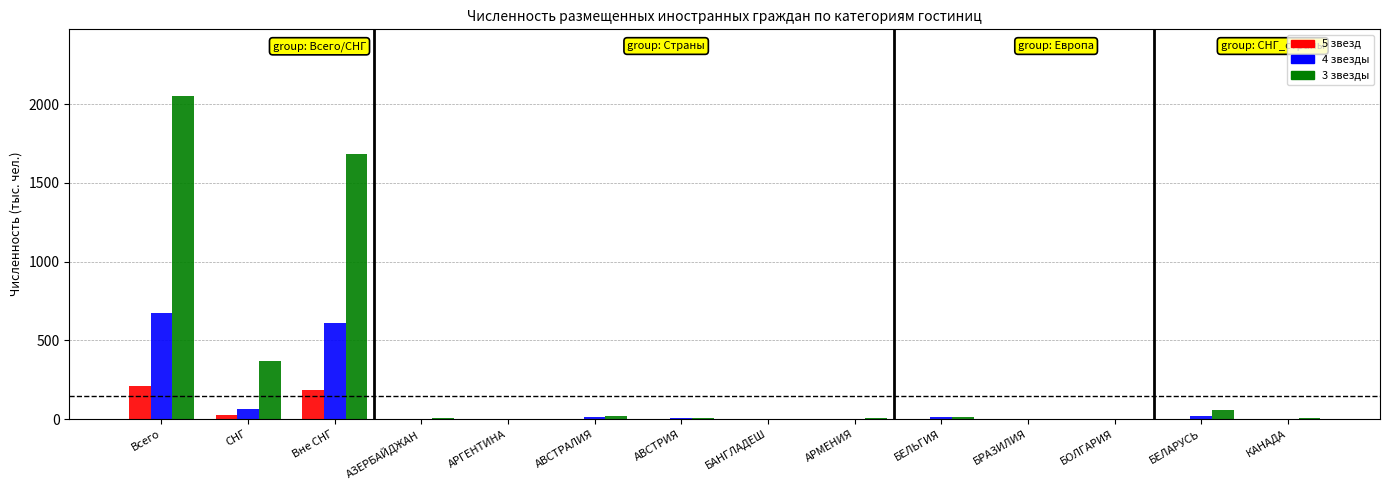

The value of 3 звезды at БАНГЛАДЕШ is -1130. True or false?

False